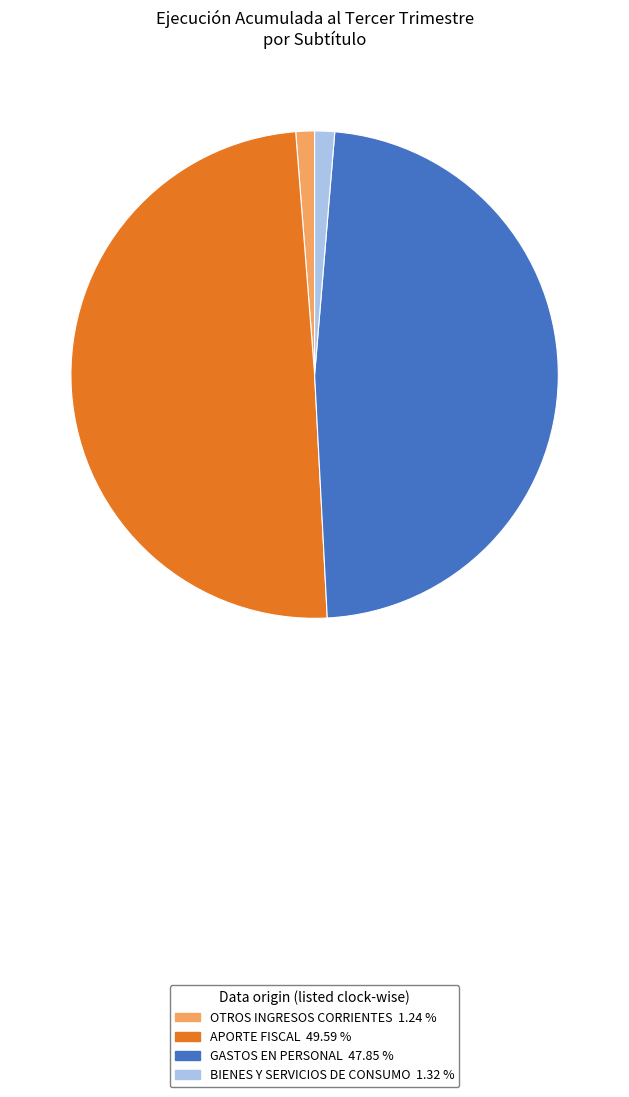

Approximately how many times larger is the value at APORTE FISCAL 49.59 % compared to BIENES Y SERVICIOS DE CONSUMO 1.32 %?

37.6